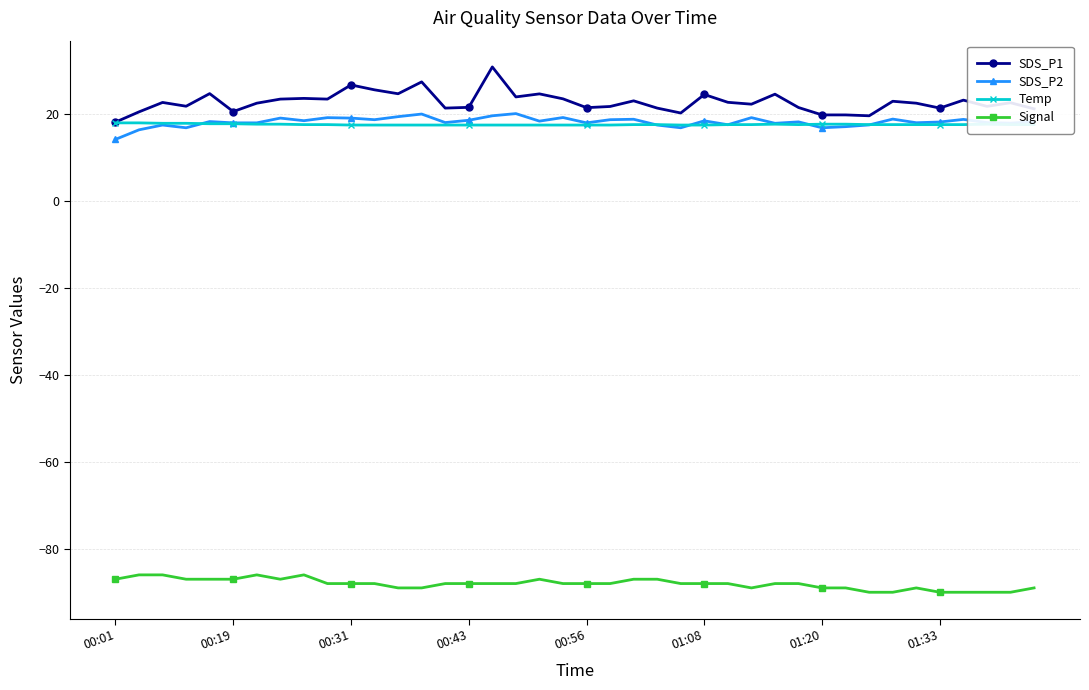

What is the smallest value displayed?

-90.0